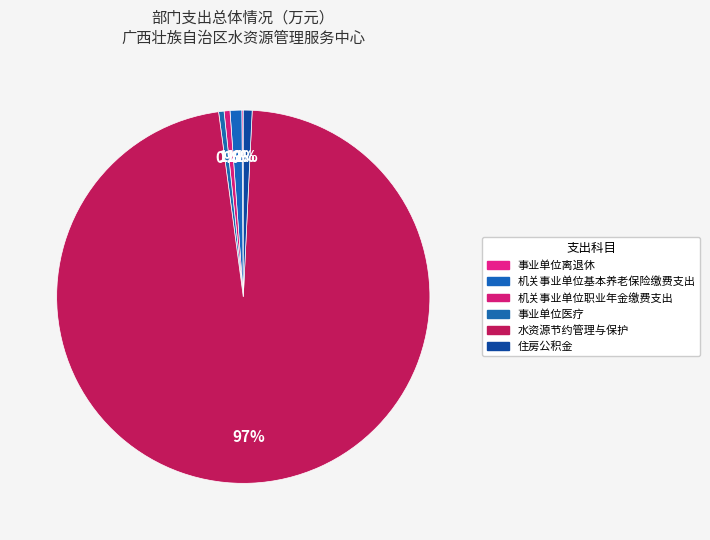

Is it true that 事业单位医疗 is 12% of the pie?

False